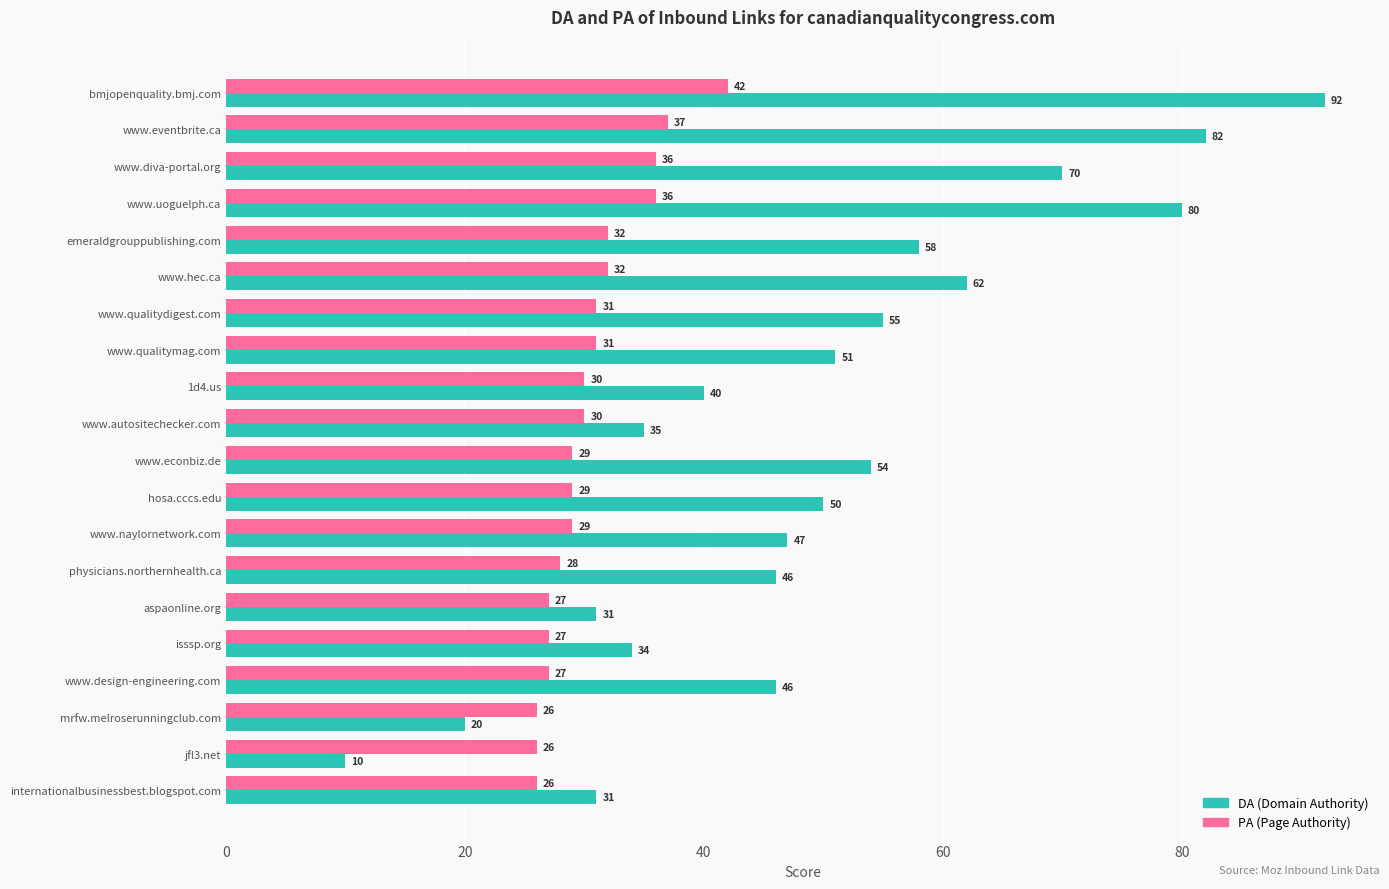

What is the total value across all series at 1d4.us?

70